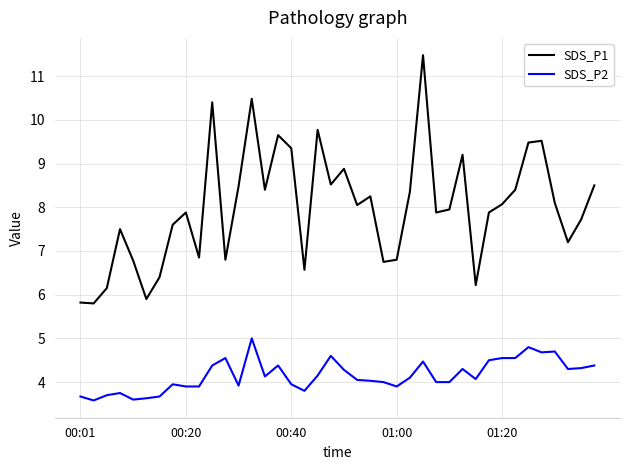

Which series has the widest spread of values?

SDS_P1